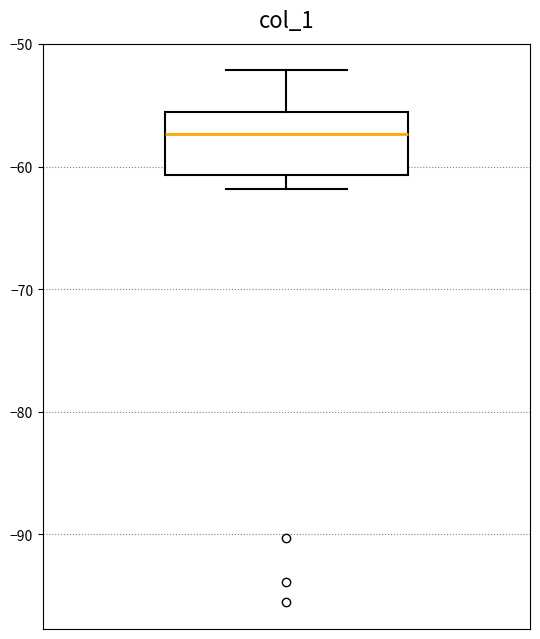

Transcribe this box plot: give where the median line is, the range the box spans, and where the two whiskers end, as read against the y-axis. The values are not printed on the chart, so give them approximately, as read against the axis.

median -57, box -61 to -56, whiskers -62 to -52